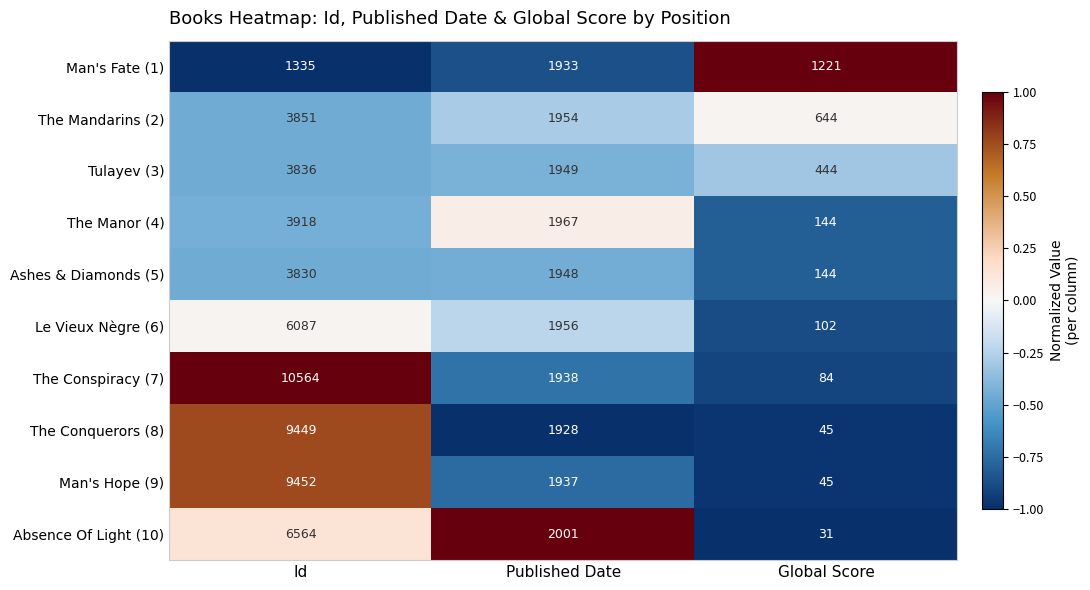

Reading right to left, extract all data points from this chart.

Man's Fate (1): Global Score=1221	Published Date=1933	Id=1335
The Mandarins (2): Global Score=644	Published Date=1954	Id=3851
Tulayev (3): Global Score=444	Published Date=1949	Id=3836
The Manor (4): Global Score=144	Published Date=1967	Id=3918
Ashes & Diamonds (5): Global Score=144	Published Date=1948	Id=3830
Le Vieux Nègre (6): Global Score=102	Published Date=1956	Id=6087
The Conspiracy (7): Global Score=84	Published Date=1938	Id=10564
The Conquerors (8): Global Score=45	Published Date=1928	Id=9449
Man's Hope (9): Global Score=45	Published Date=1937	Id=9452
Absence Of Light (10): Global Score=31	Published Date=2001	Id=6564